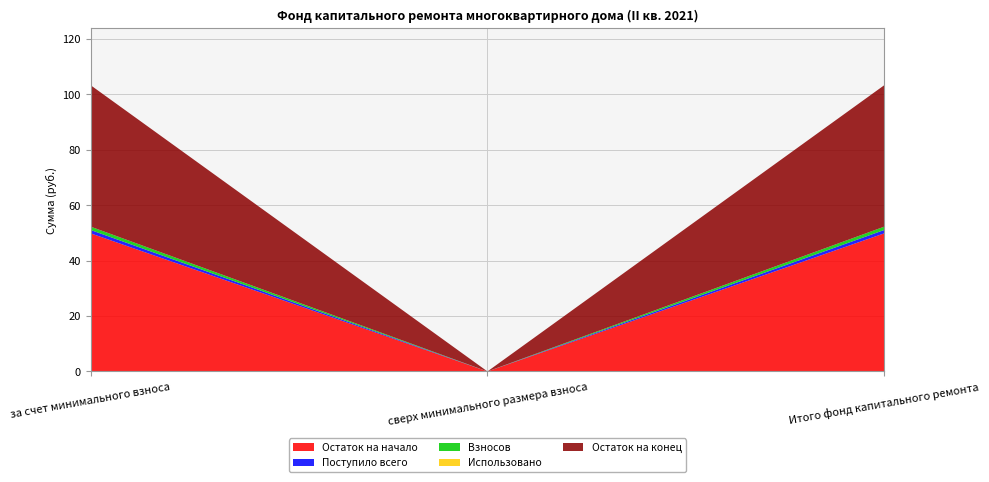

Reading left to right, transcribe all the data shown in this chart.

Остаток на начало: 49.8	0.0	49.8
Поступило всего: 1.2	0.0	1.2
Взносов: 1.2	0.0	1.2
Использовано: 0.0	0.0	0.0
Остаток на конец: 51.0	0.0	51.0